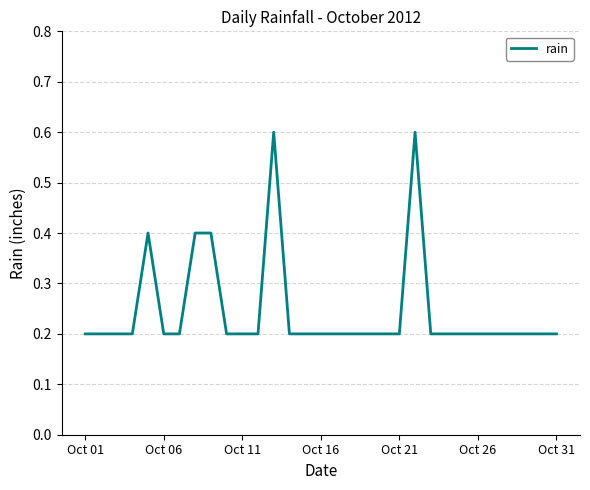

What is the maximum value shown in the chart?

0.6